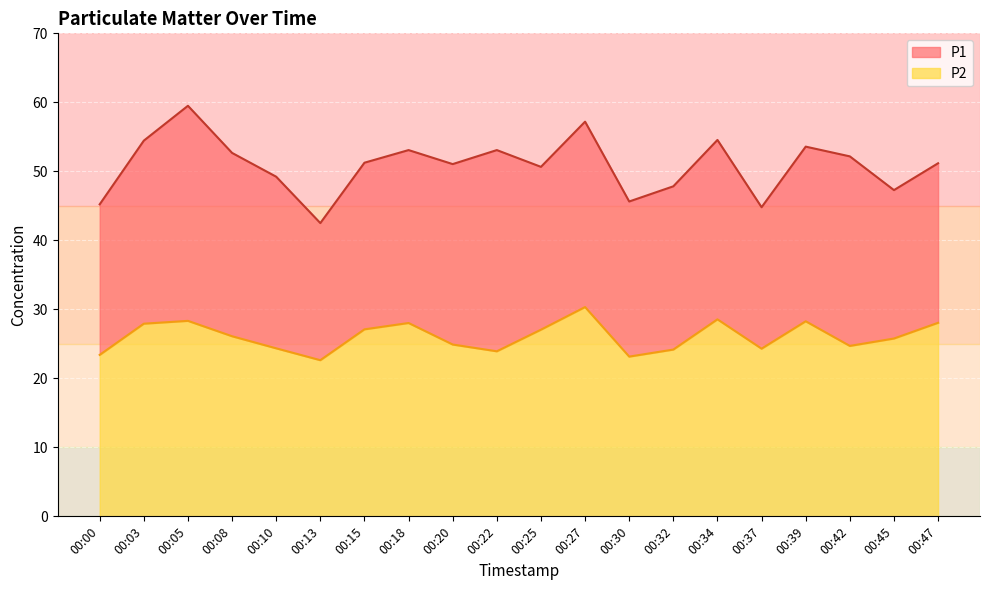

True or false: P2 and P1 cross at least once.

False